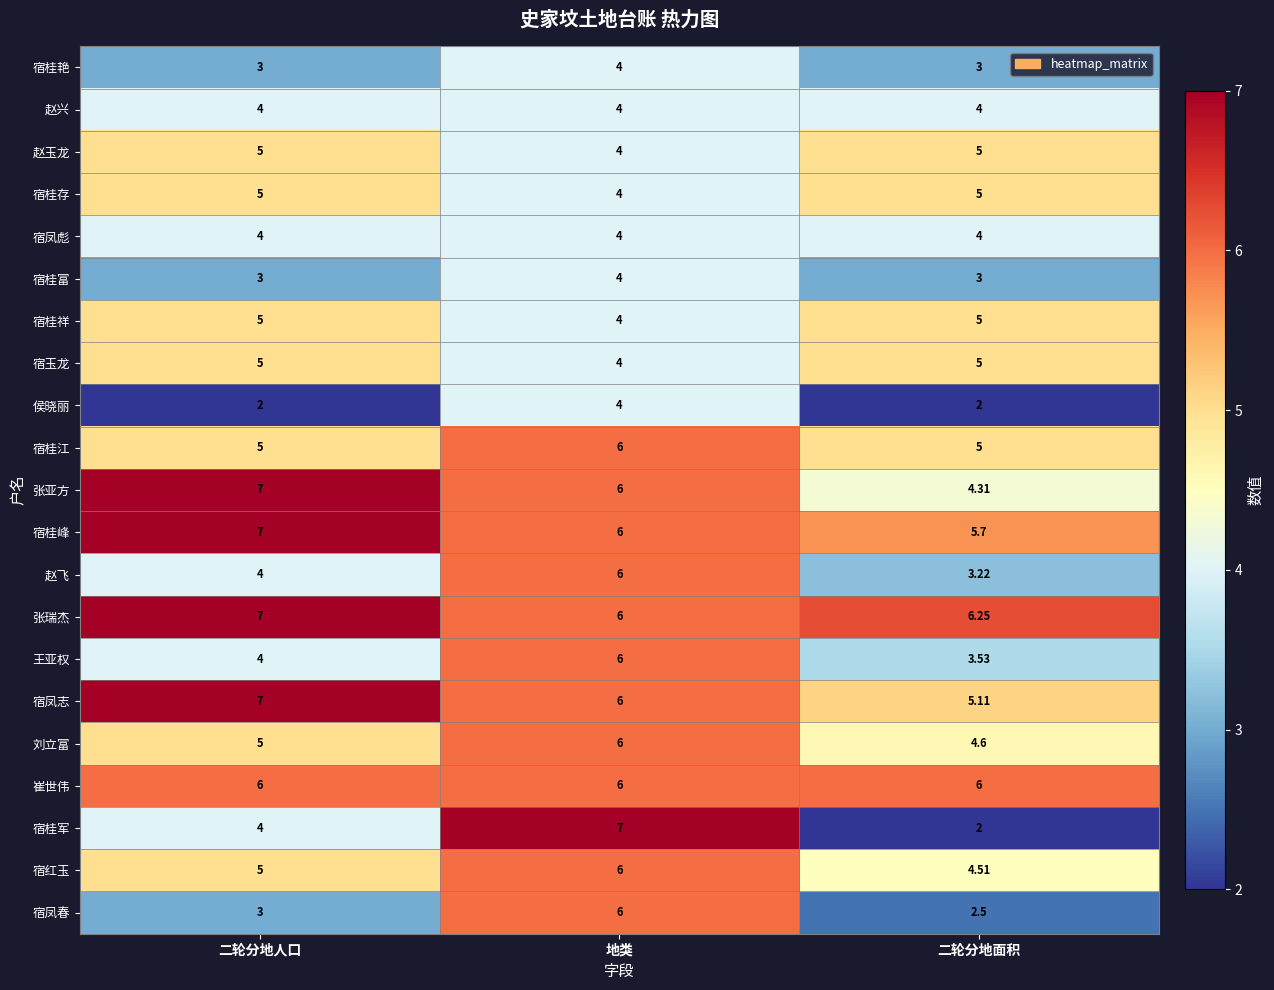

How many data points does each series have?

3